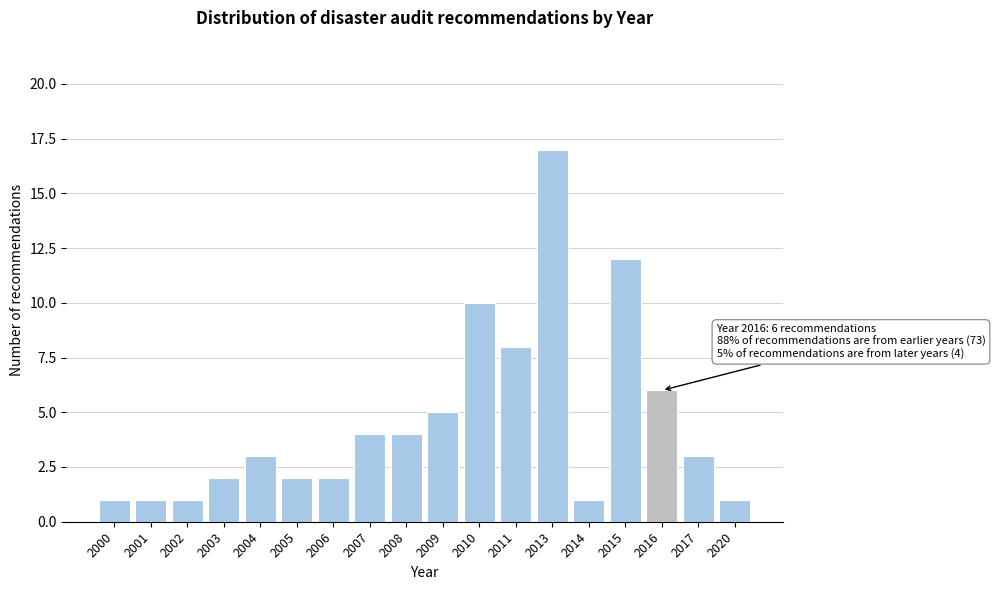

Reading right to left, extract all data points from this chart.

2020=1	2017=3	2016=6	2015=12	2014=1	2013=17	2011=8	2010=10	2009=5	2008=4	2007=4	2006=2	2005=2	2004=3	2003=2	2002=1	2001=1	2000=1